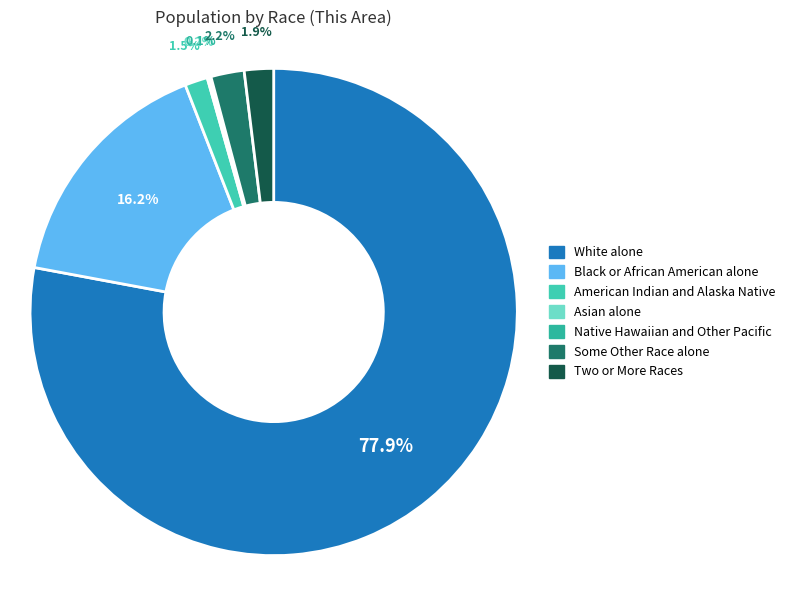

Is there any slice that represents more than half of the pie?

Yes